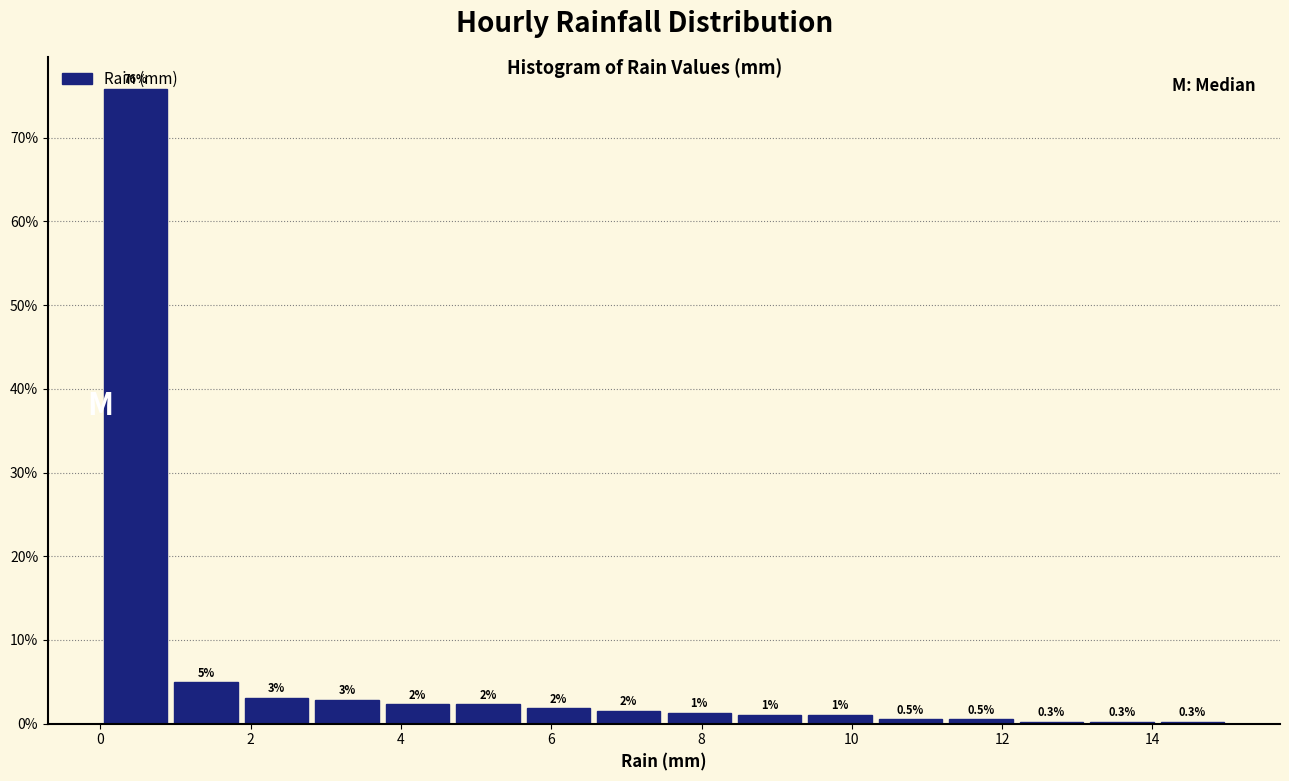

Over which range of the x-axis is the bar tallest?

0.0 to 1.0